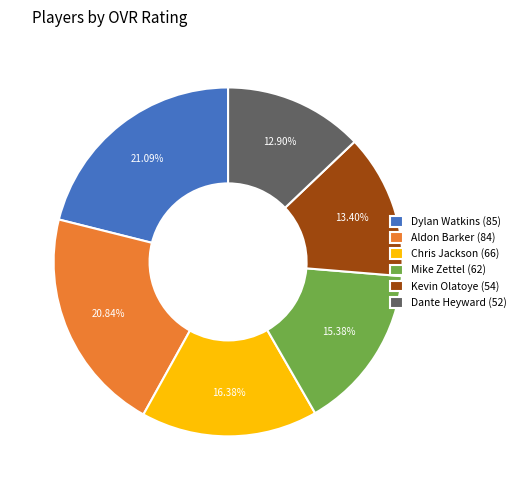

Does any single category account for the majority?

No